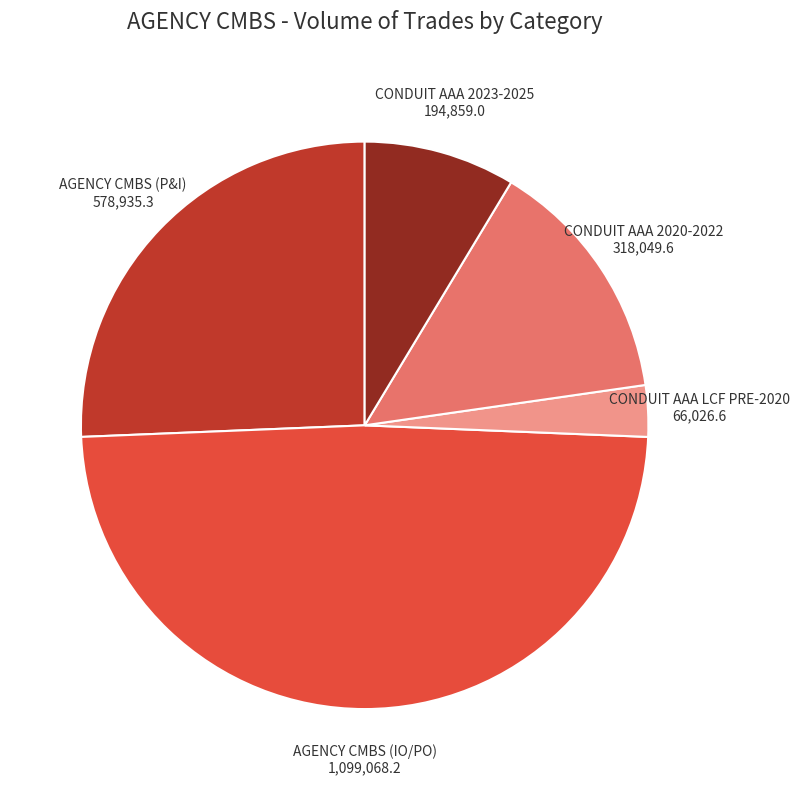

Do AGENCY CMBS (P&I) 578,935.3 and CONDUIT AAA LCF PRE-2020 66,026.6 together represent more than half of the pie?

No